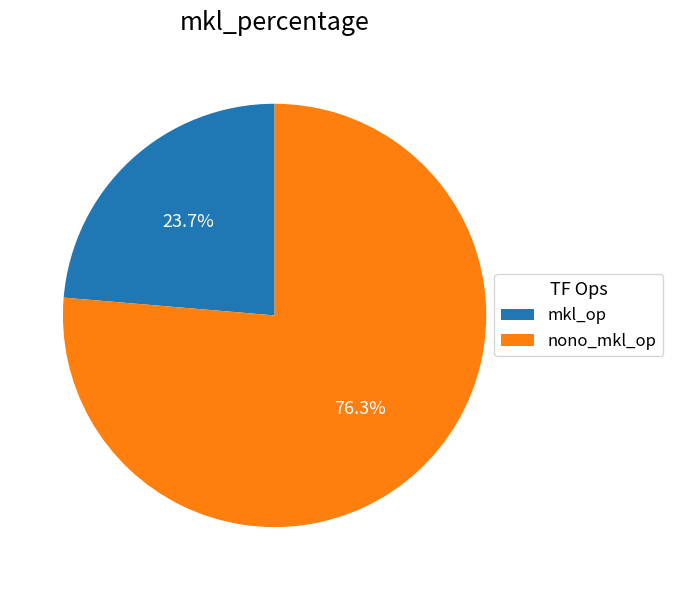

How many slices are in this pie chart?

2